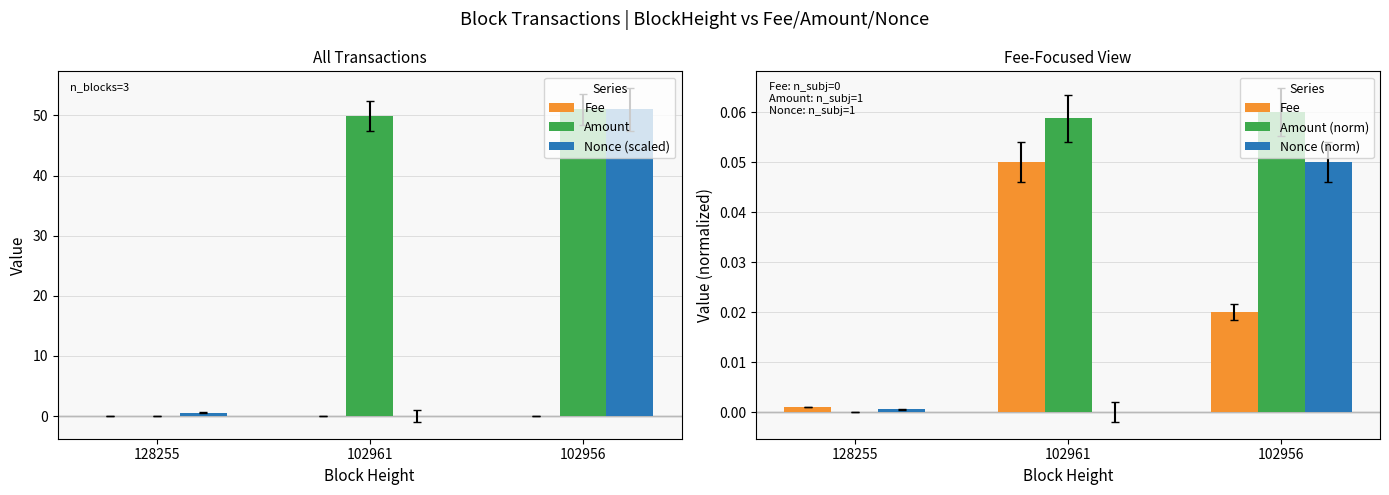

Which label corresponds to the smallest value in the chart?

102961